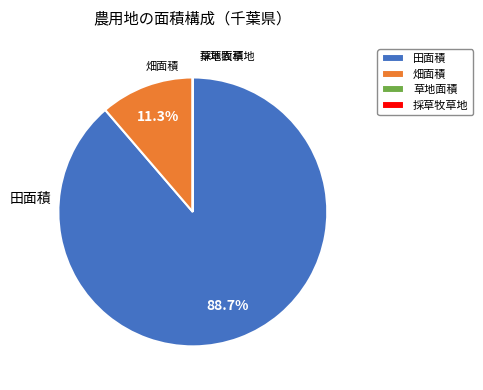

Which slice is the largest?

田面積